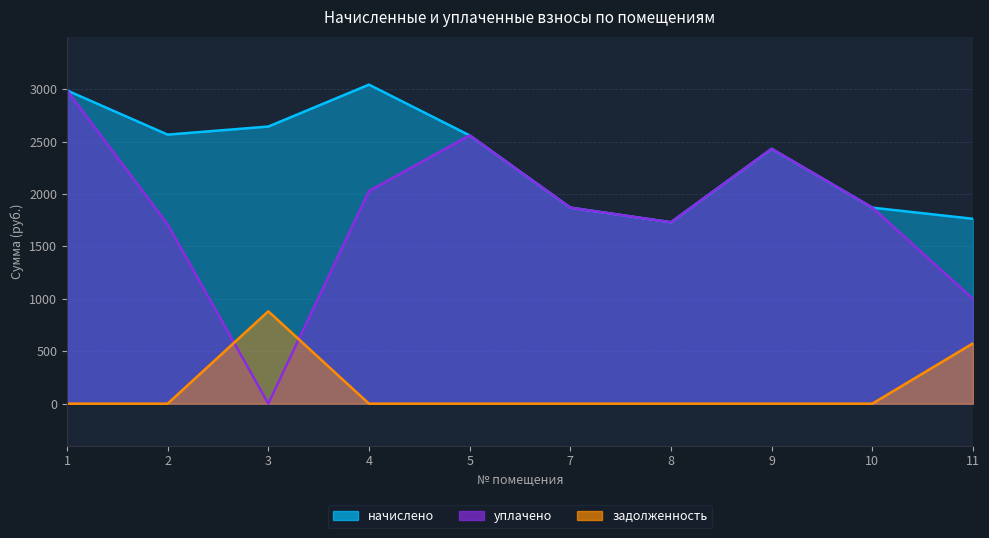

Which series changed the most between 2 and 8?

начислено